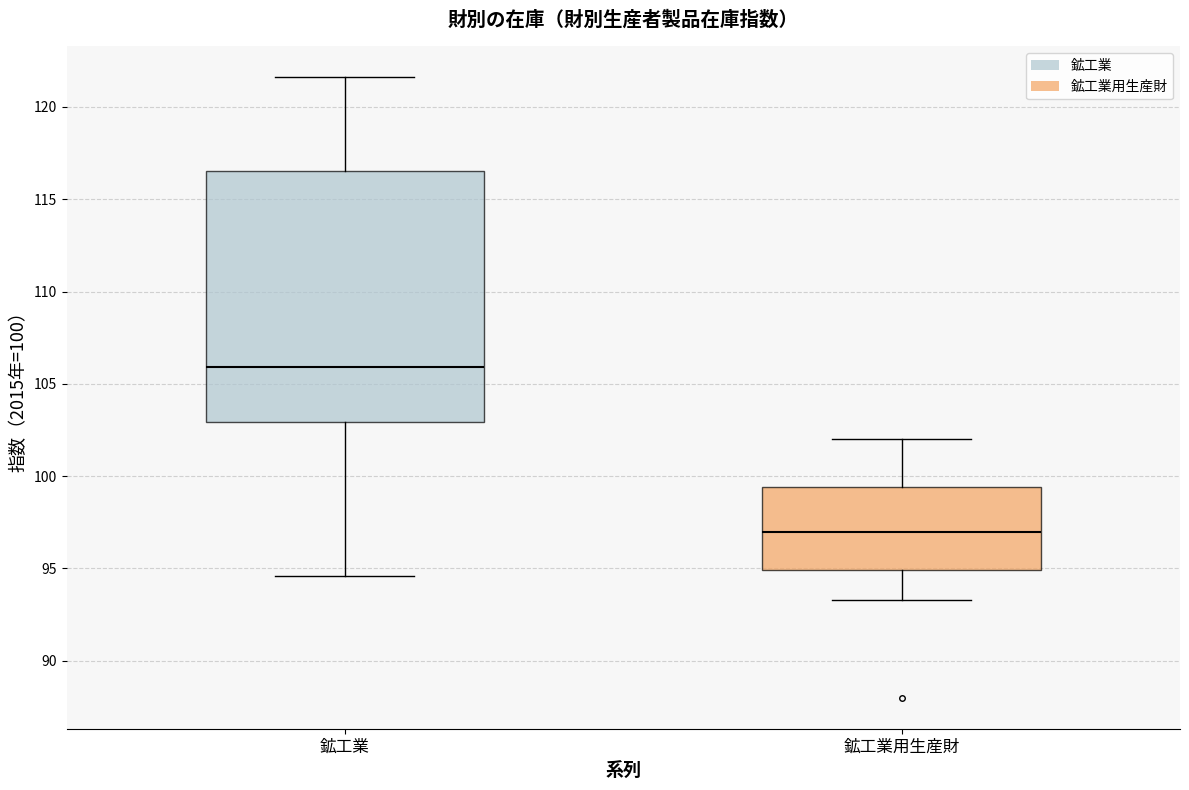

Where does the upper whisker of the box for 鉱工業 end on the y-axis? The values are not printed on the chart, so give them approximately, as read against the axis.

121.5